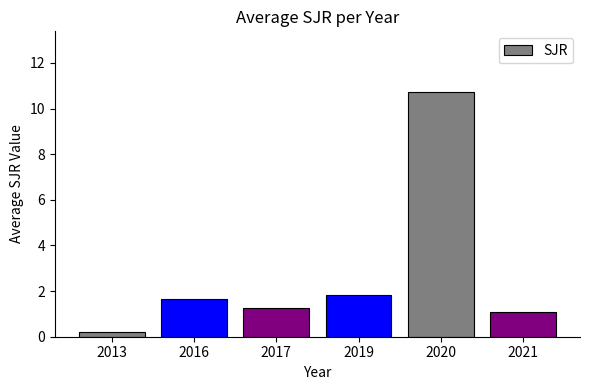

How many bars are there in total?

6